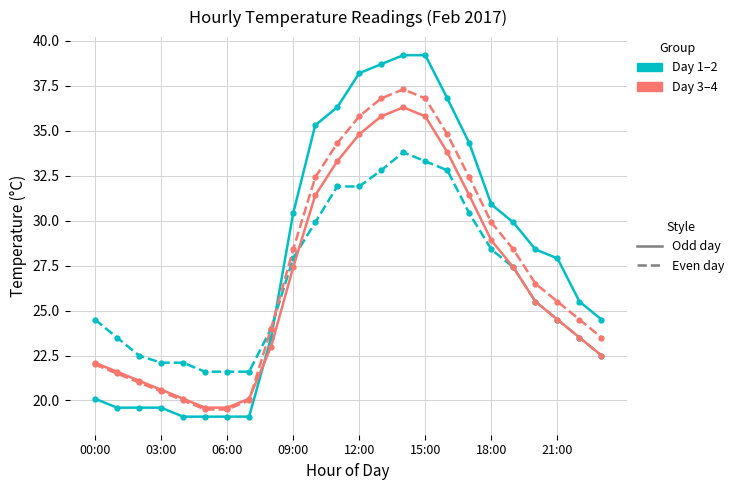

What is the maximum value shown in the chart?

39.2